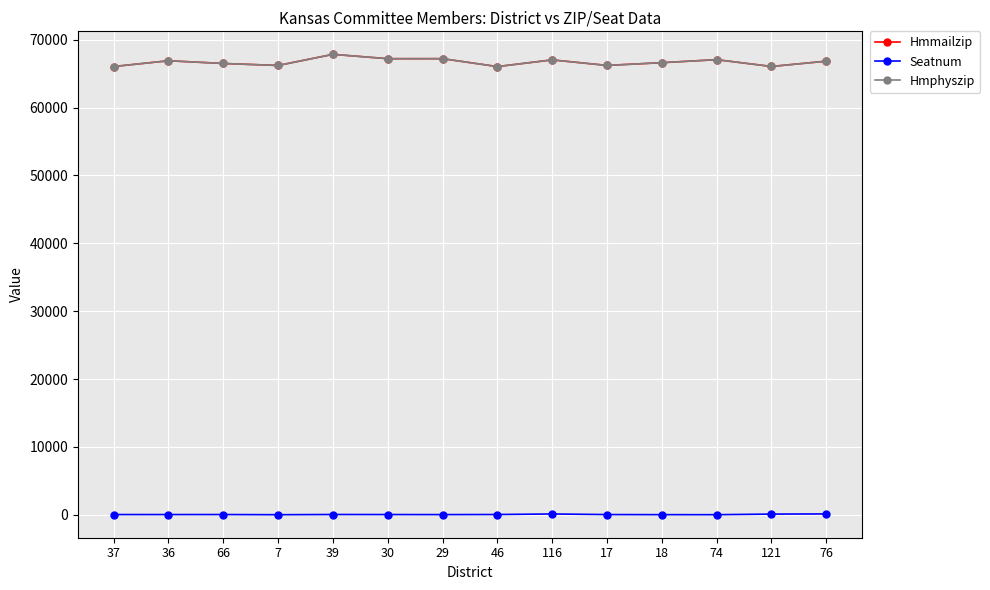

Does the chart have visible grid lines?

Yes